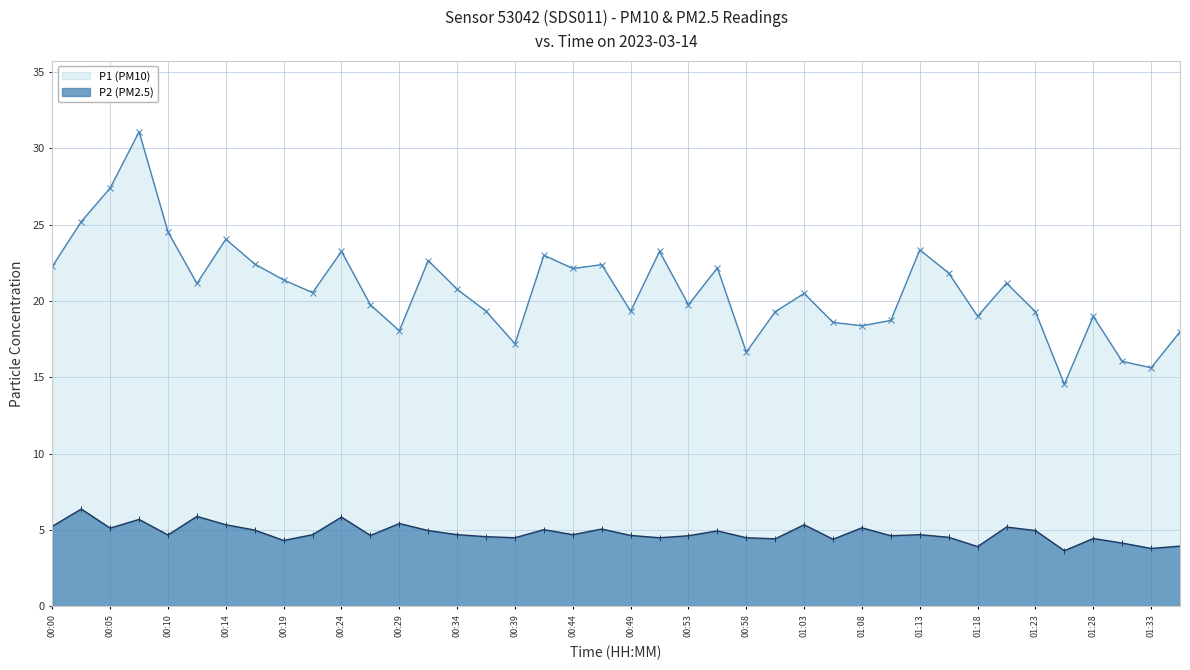

How many data points in P2 (PM2.5) are above 4?

36